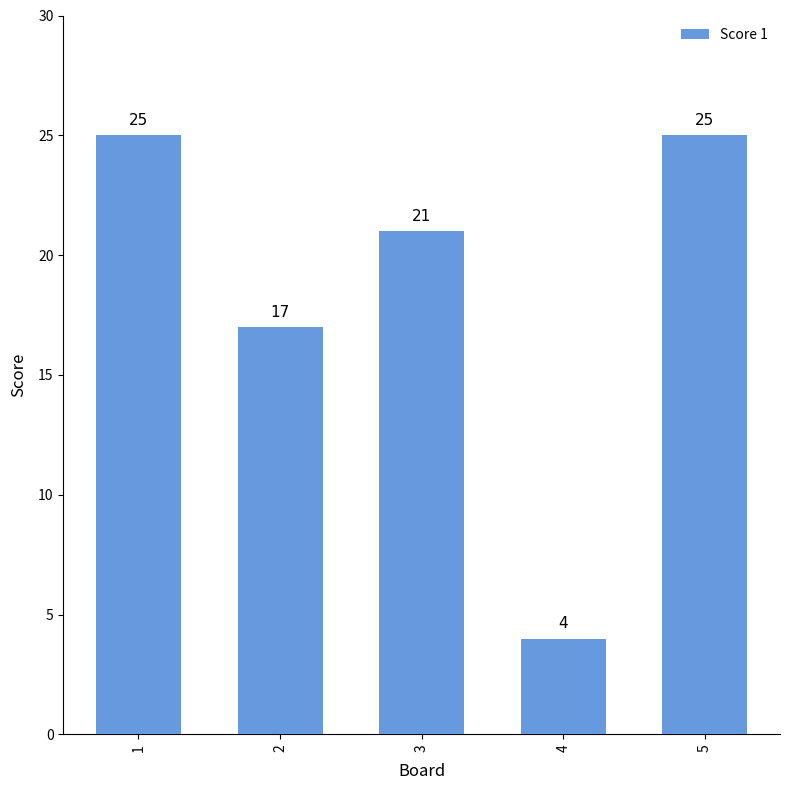

Are the bars horizontal?

No